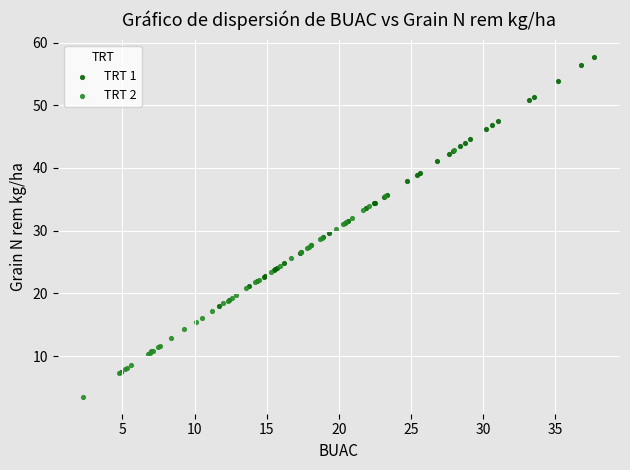

Which series has the widest spread of Y values?

TRT 1